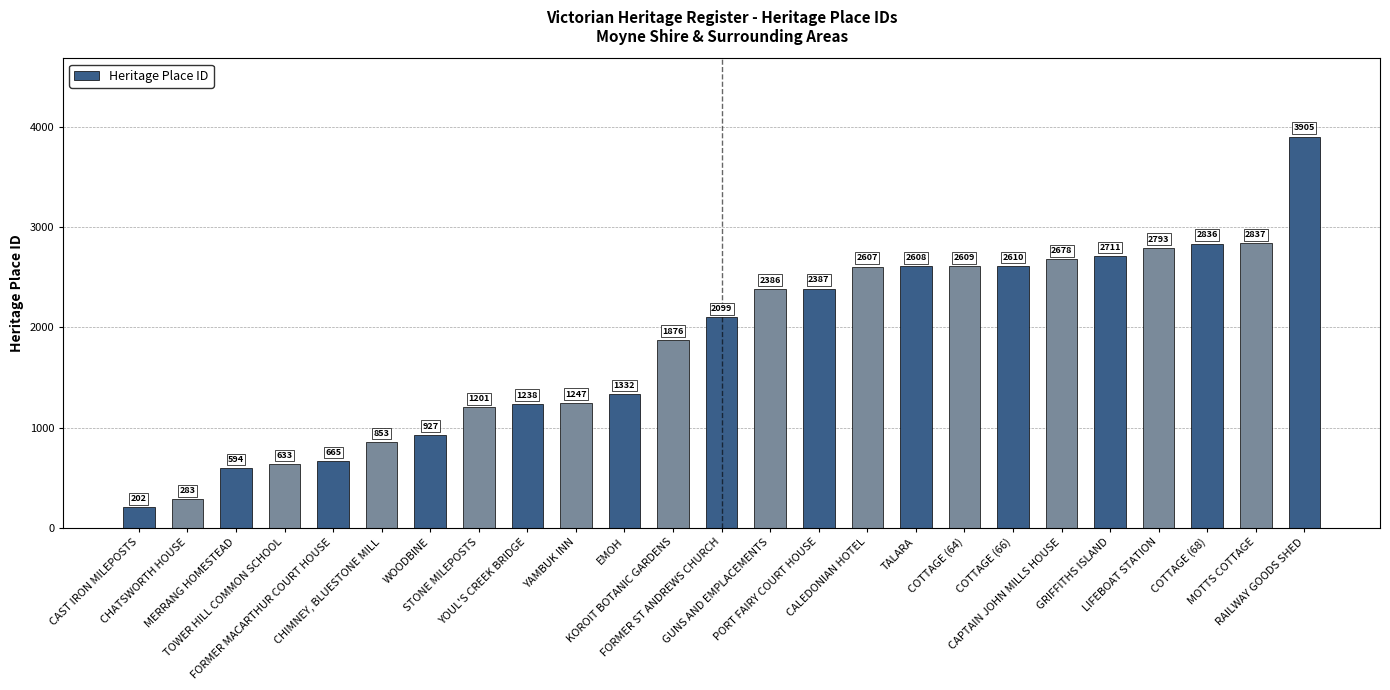

List the labels in order of value, largest first.

RAILWAY GOODS SHED, MOTTS COTTAGE, COTTAGE (68), LIFEBOAT STATION, GRIFFITHS ISLAND, CAPTAIN JOHN MILLS HOUSE, COTTAGE (66), COTTAGE (64), TALARA, CALEDONIAN HOTEL, PORT FAIRY COURT HOUSE, GUNS AND EMPLACEMENTS, FORMER ST ANDREWS CHURCH, KOROIT BOTANIC GARDENS, EMOH, YAMBUK INN, YOUL'S CREEK BRIDGE, STONE MILEPOSTS, WOODBINE, CHIMNEY, BLUESTONE MILL, FORMER MACARTHUR COURT HOUSE, TOWER HILL COMMON SCHOOL, MERRANG HOMESTEAD, CHATSWORTH HOUSE, CAST IRON MILEPOSTS